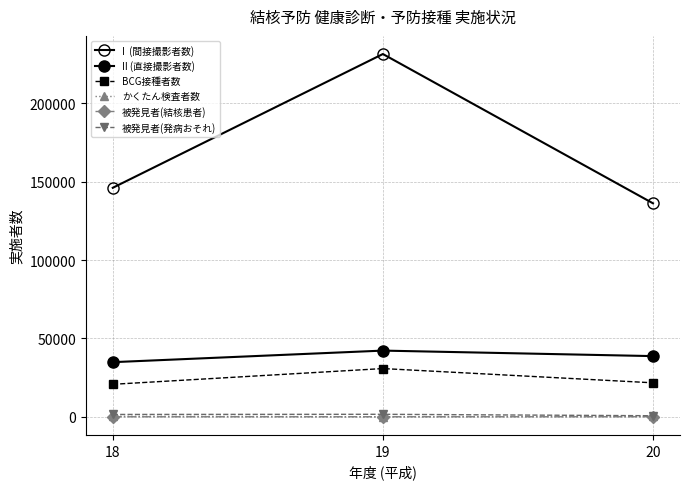

Count the number of data series in this chart.

6